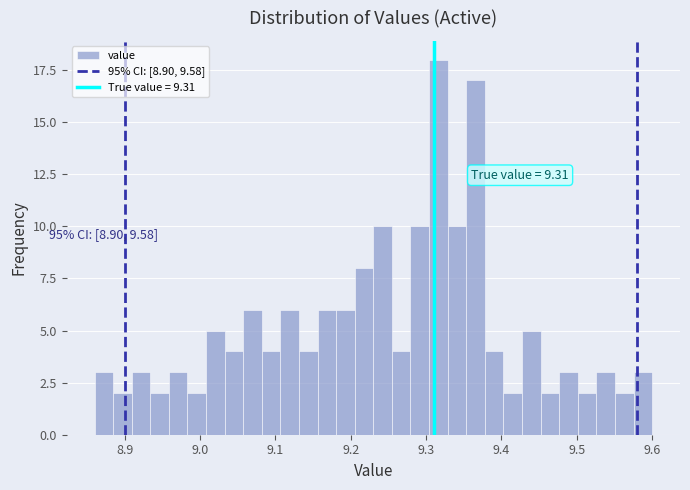

Around what value on the x-axis is the tallest bar? Give the approximate position of its centre, as read against the axis.

9.32